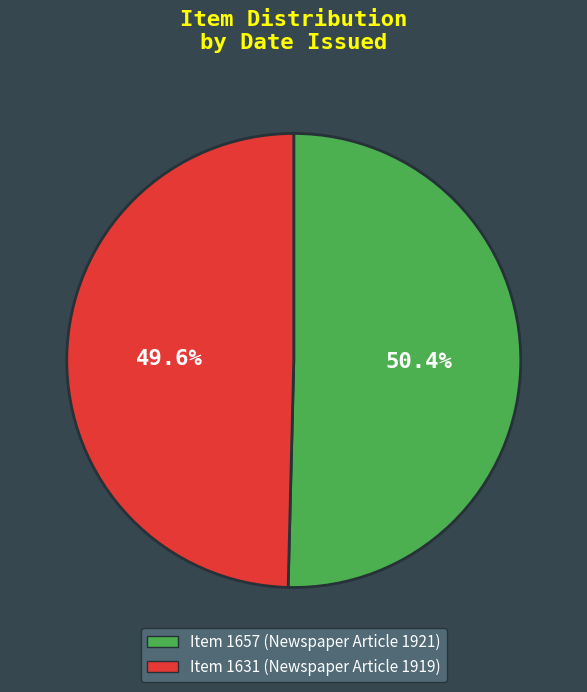

The Item 1631 slice represents 50% of the pie. True or false?

True